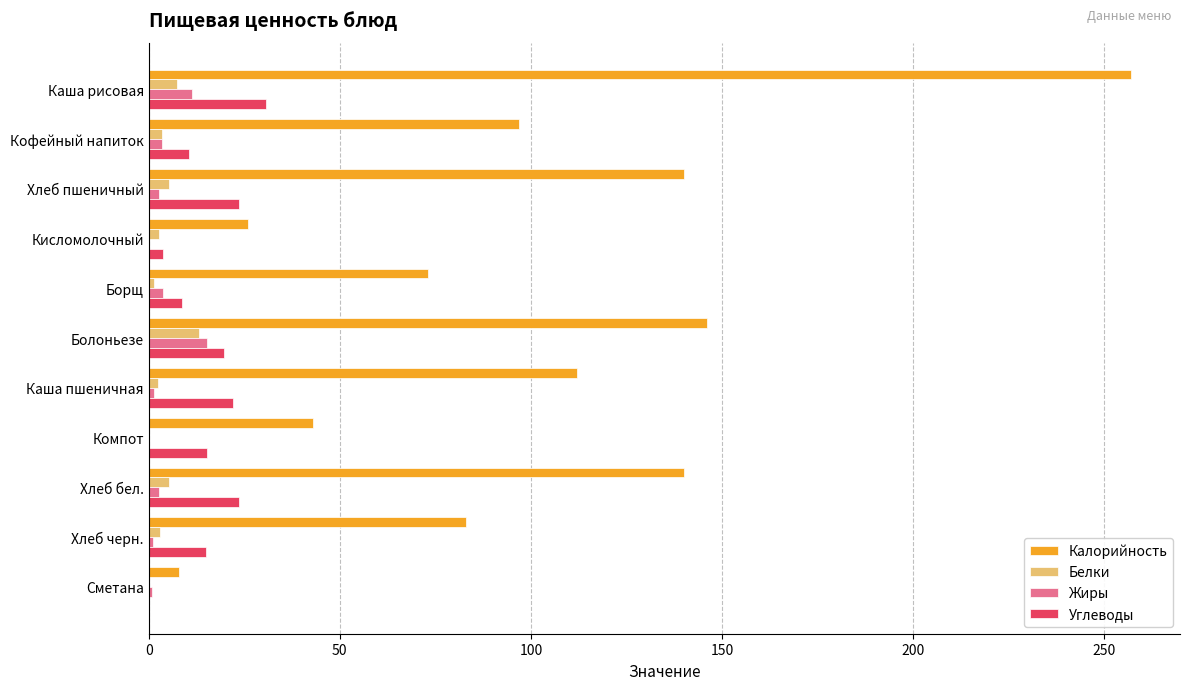

What is the highest value of the Белки series?

13.1